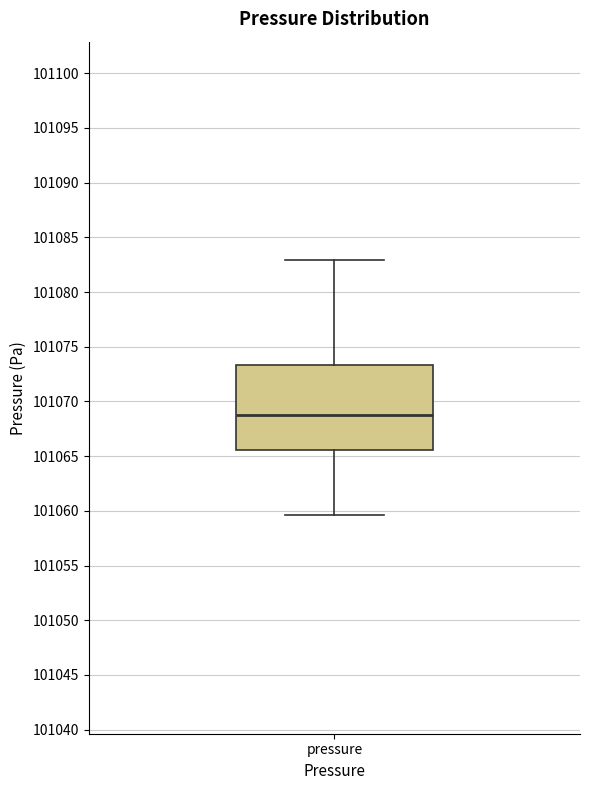

Transcribe this box plot: give where the median line is, the range the box spans, and where the two whiskers end, as read against the y-axis. The values are not printed on the chart, so give them approximately, as read against the axis.

median 101068.5, box 101065.5 to 101073.5, whiskers 101059.5 to 101083.0